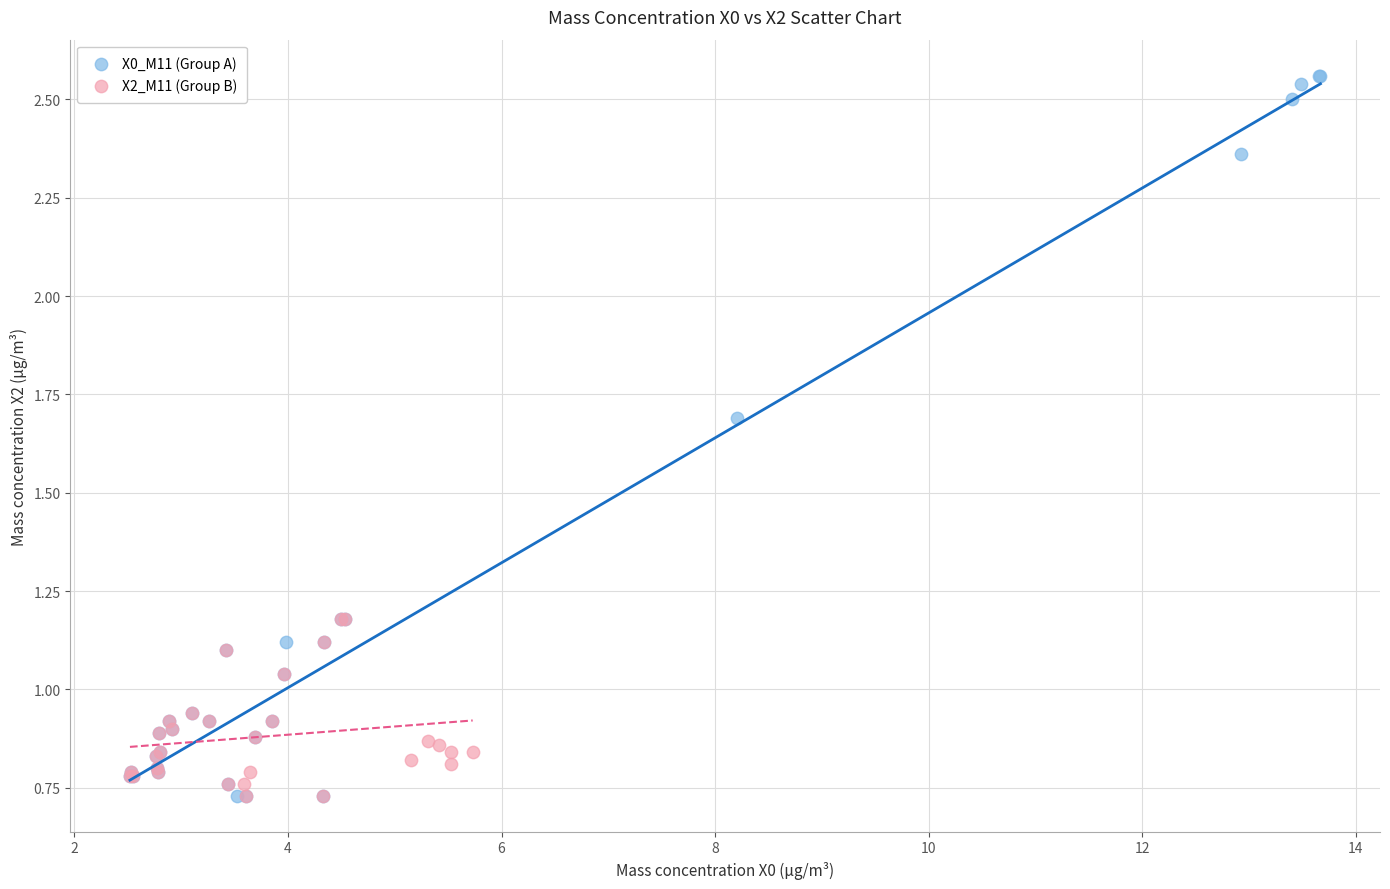

Which series has the largest Y range (max minus min)?

X0_M11 (Group A)